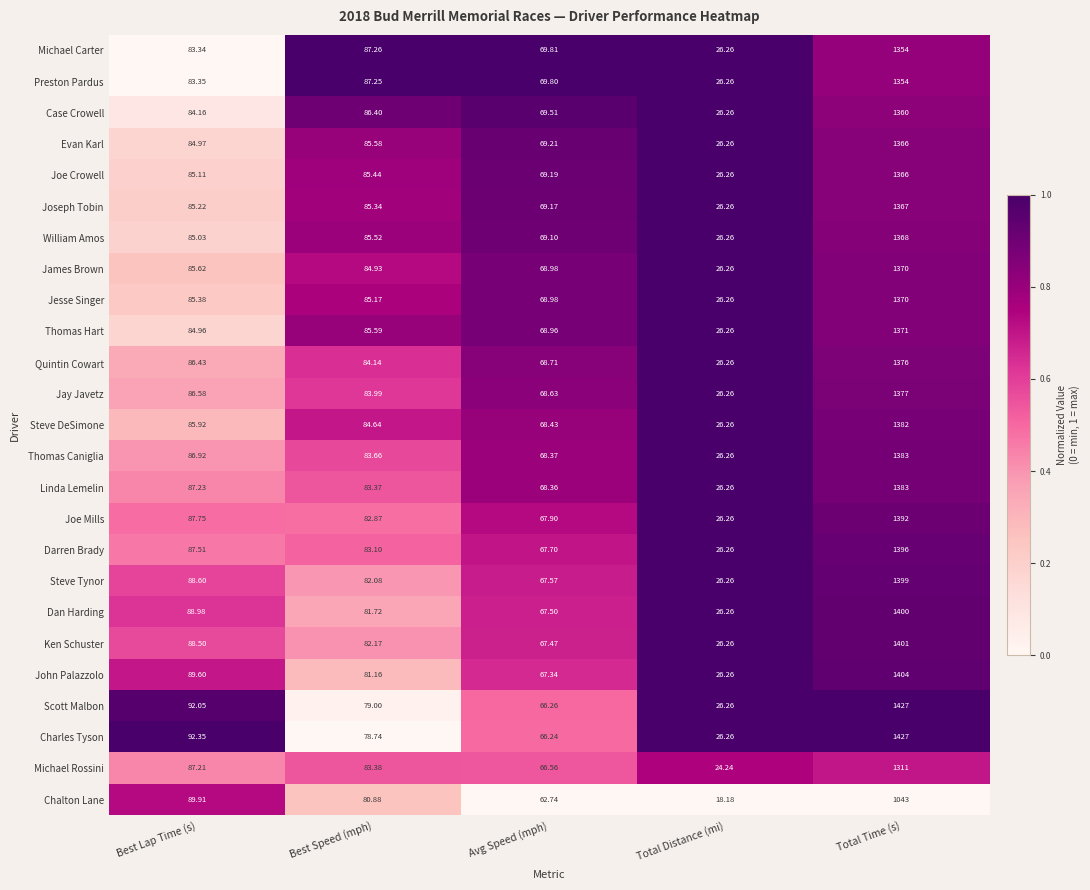

Which category has the highest value in the John Palazzolo series?

Total Time (s)